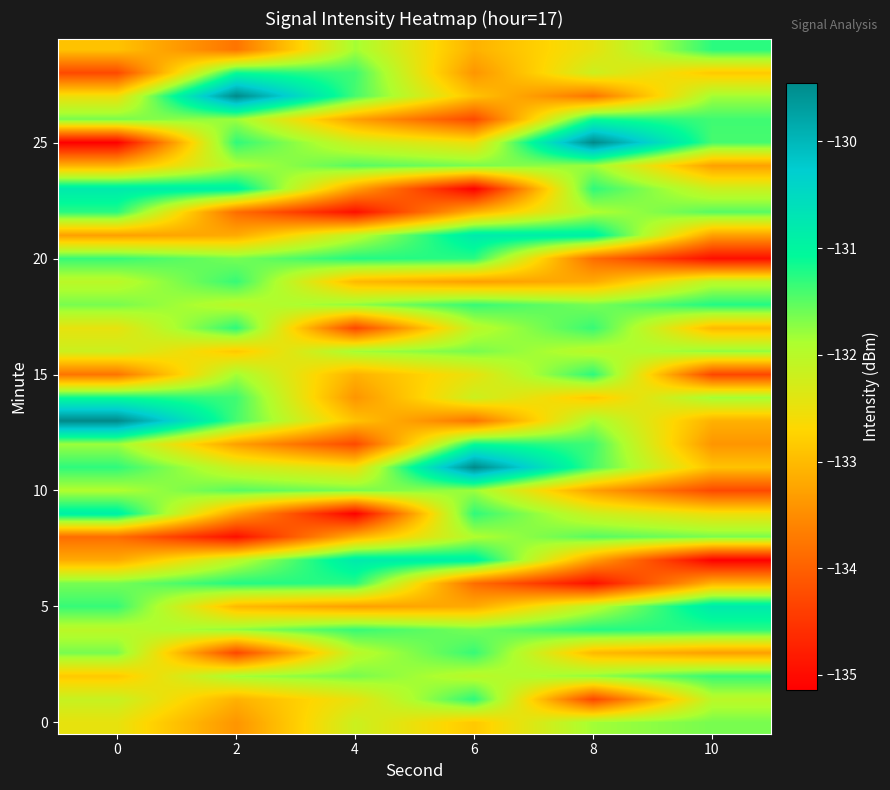

Which category has the lowest value across all series?

10